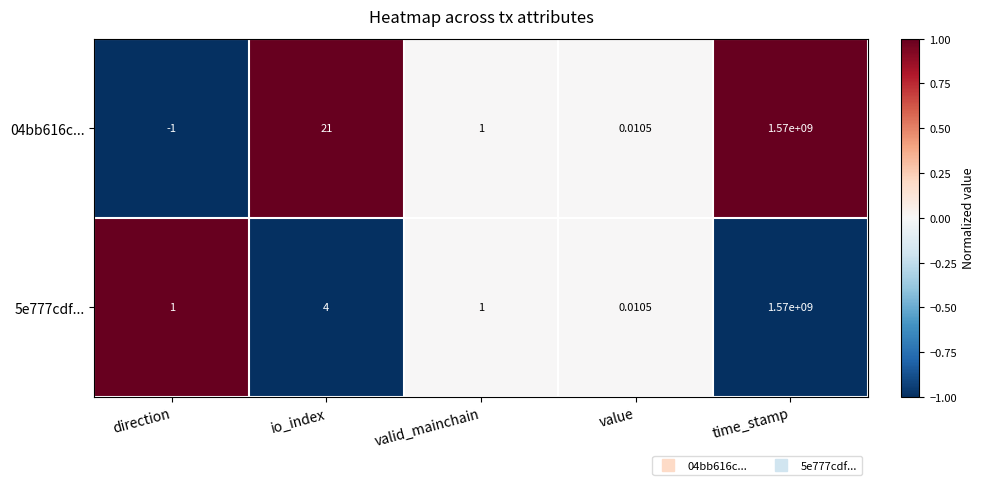

Is the value of 5e777cdf... at io_index greater than the value of 04bb616c... at valid_mainchain?

Yes